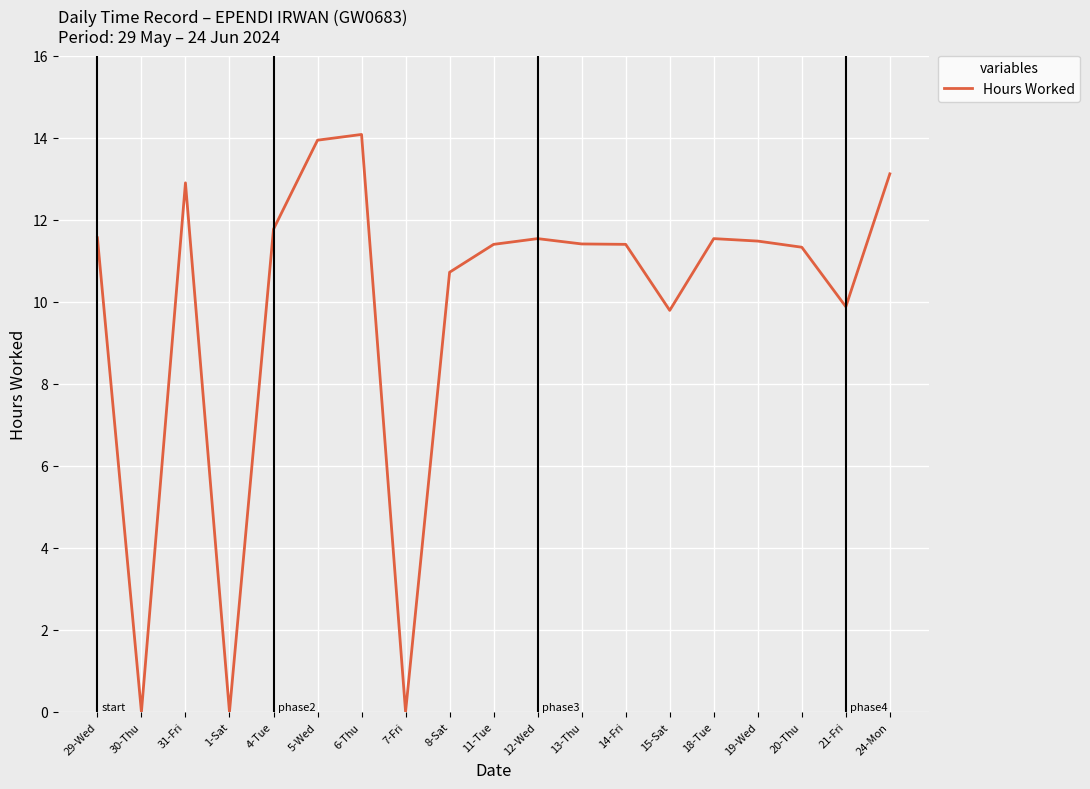

Between 6-Thu and 1-Sat, which is larger?

6-Thu